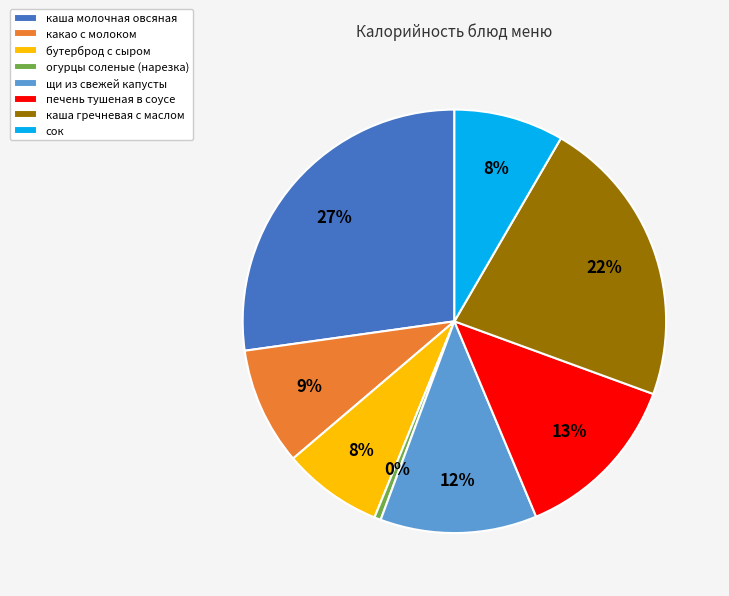

Is it true that сок is 1% of the pie?

False